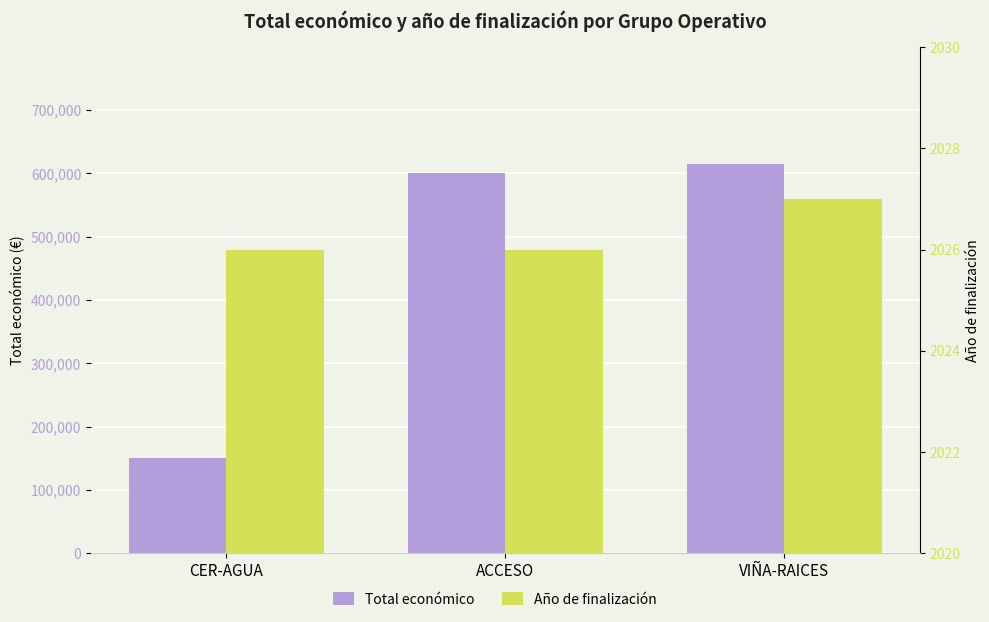

Is it true that Total económico equals 332230 at ACCESO?

False